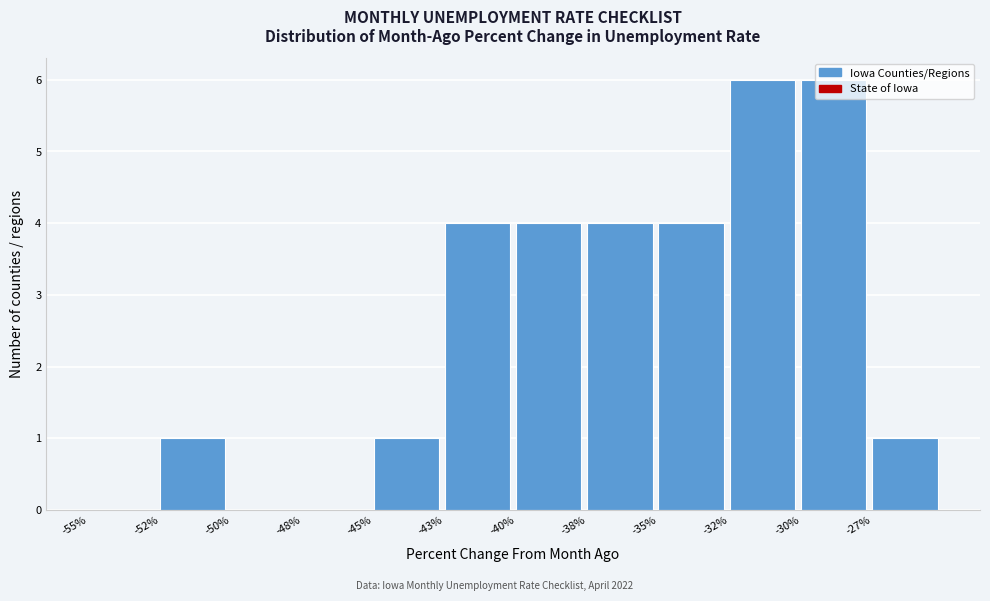

What is the sum of the values at -30% and -35%?

10